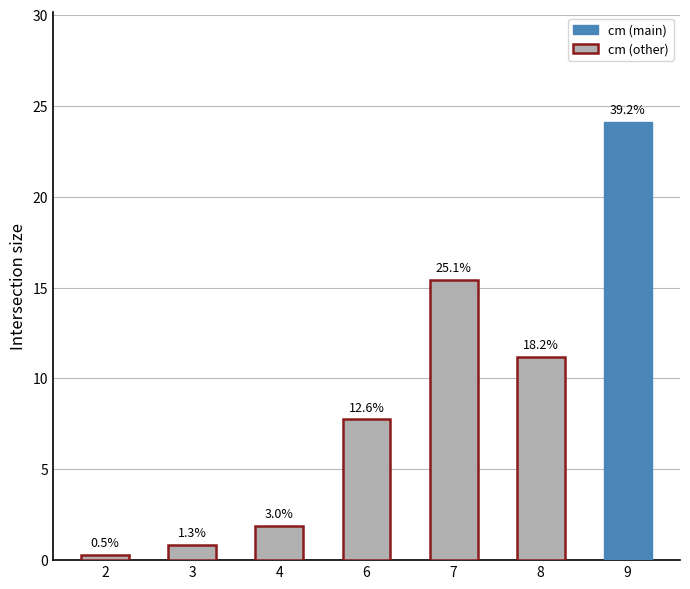

Are the bars grouped side by side (vs. stacked)?

No